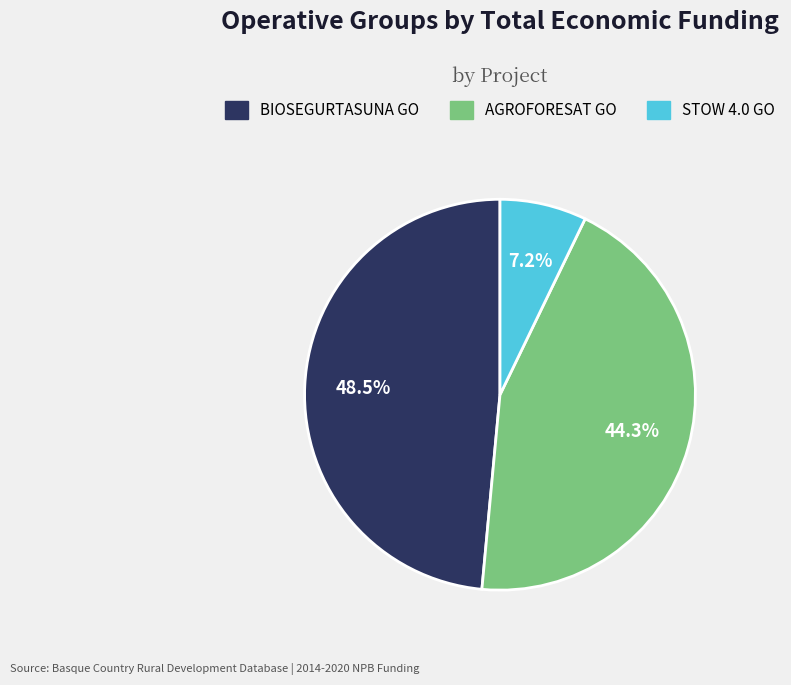

Does any single category account for the majority?

No